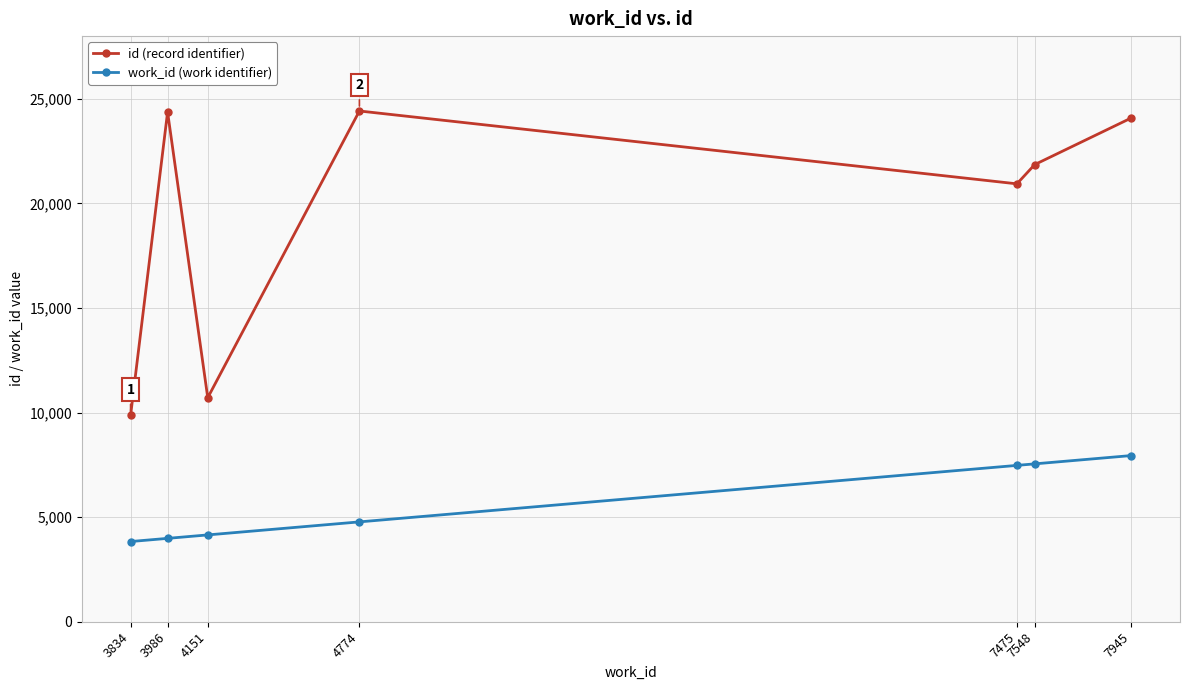

Which series changed the most between 3986 and 7945?

work_id (work identifier)